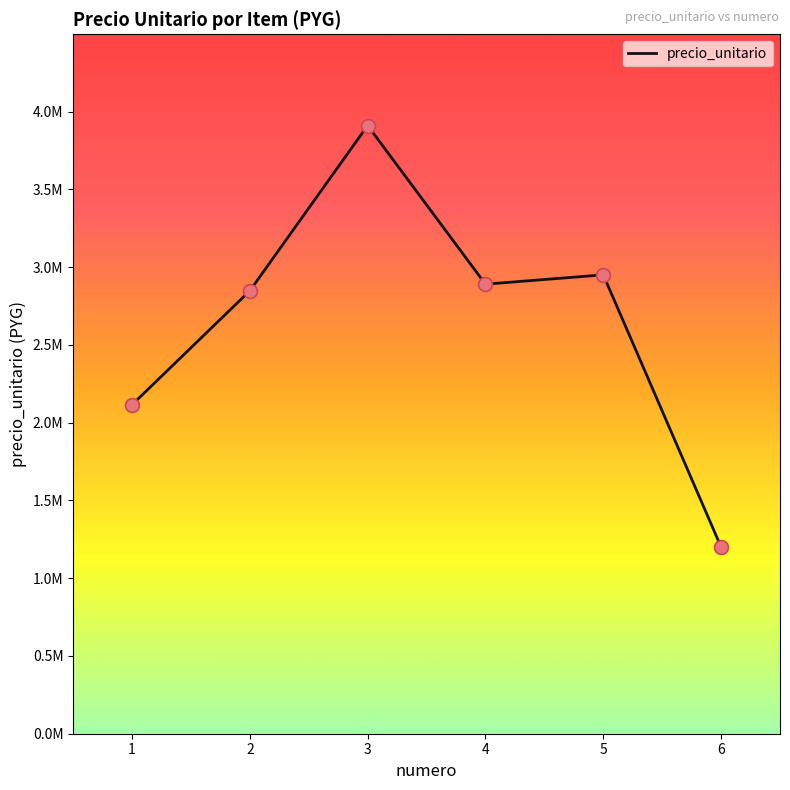

Does the chart have visible grid lines?

No